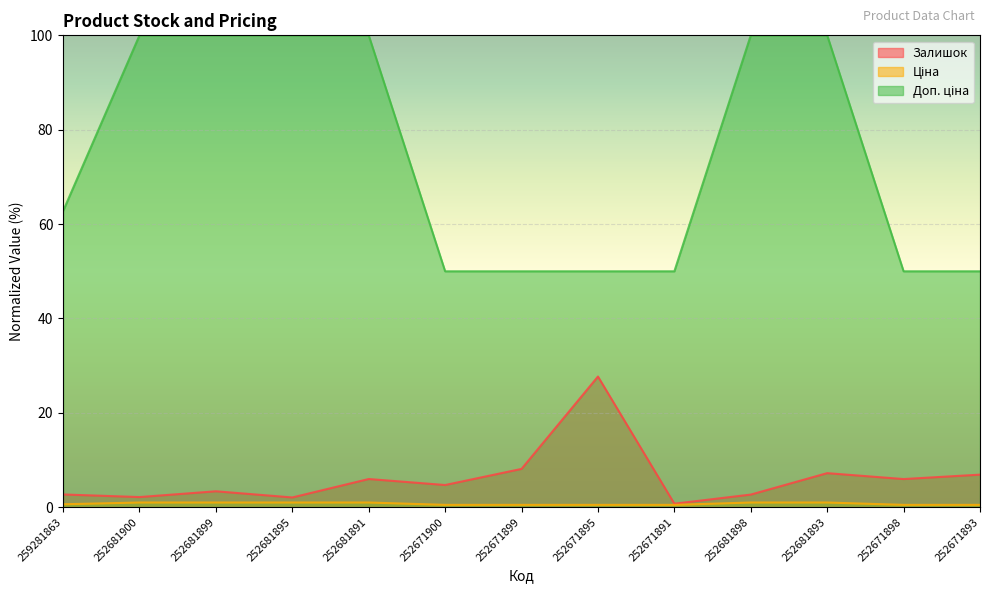

True or false: Ціна has more than 1 points higher than both neighbors.

False